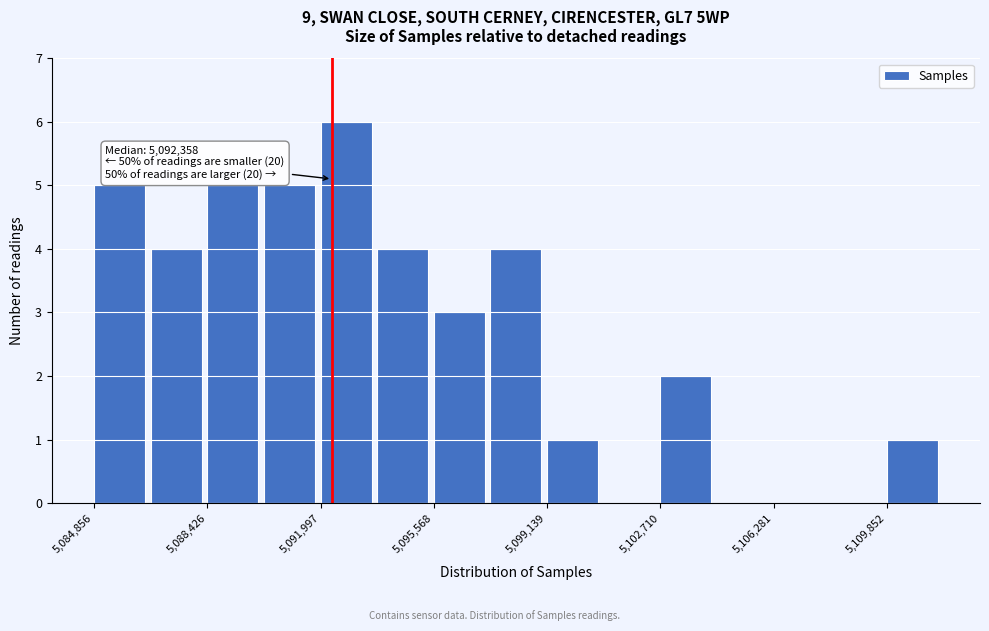

Around what value on the x-axis is the tallest bar? Give the approximate position of its centre, as read against the axis.

5093000